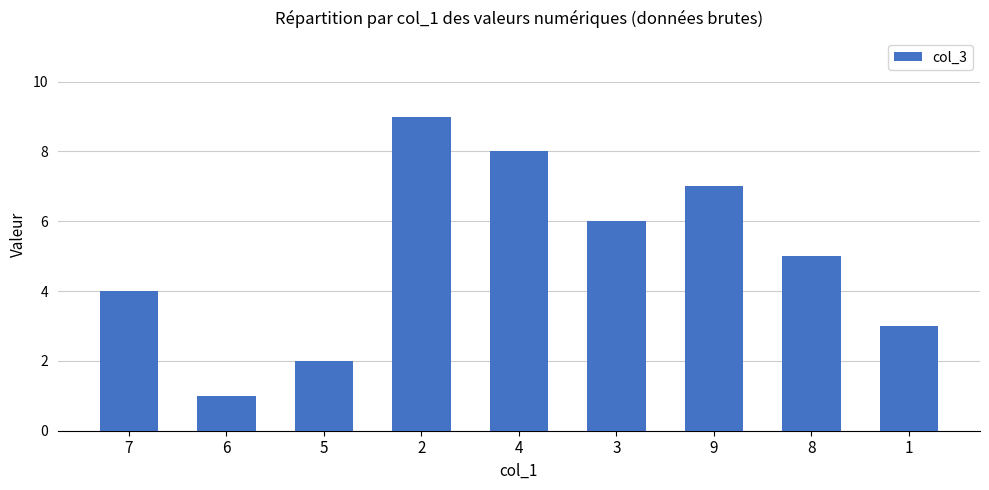

Reading right to left, extract all data points from this chart.

3	5	7	6	8	9	2	1	4